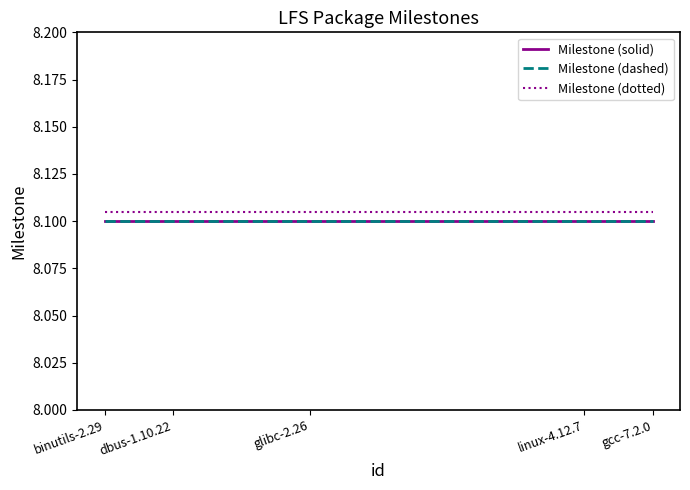

What is the sum of the Milestone (dashed) values at gcc-7.2.0 and linux-4.12.7?

16.2